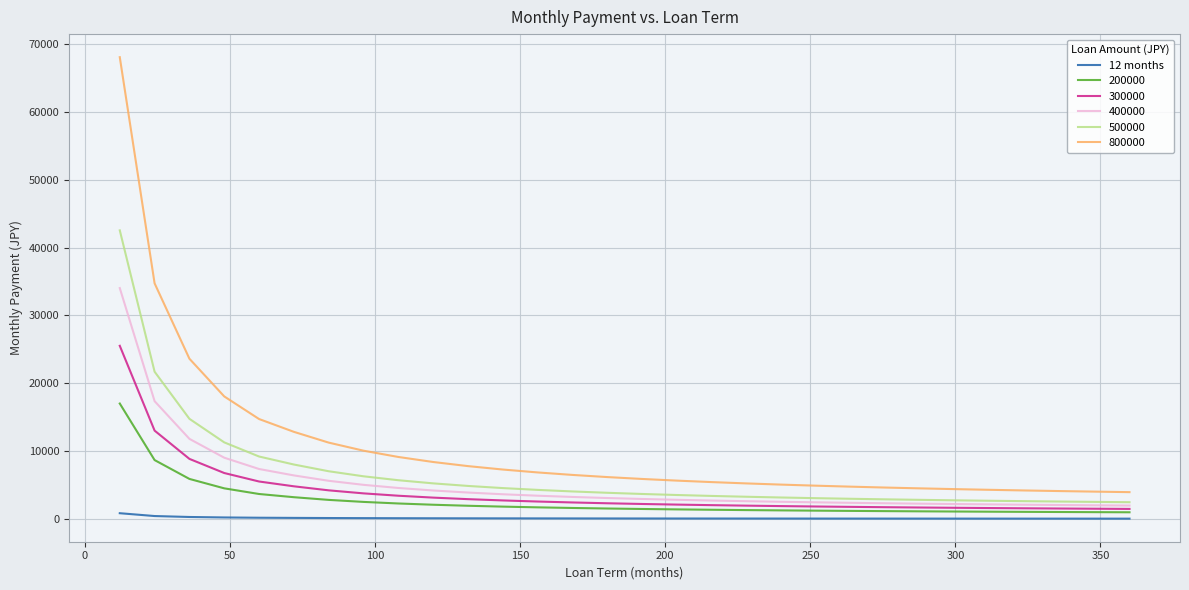

True or false: 300000 and 800000 cross at least once.

False